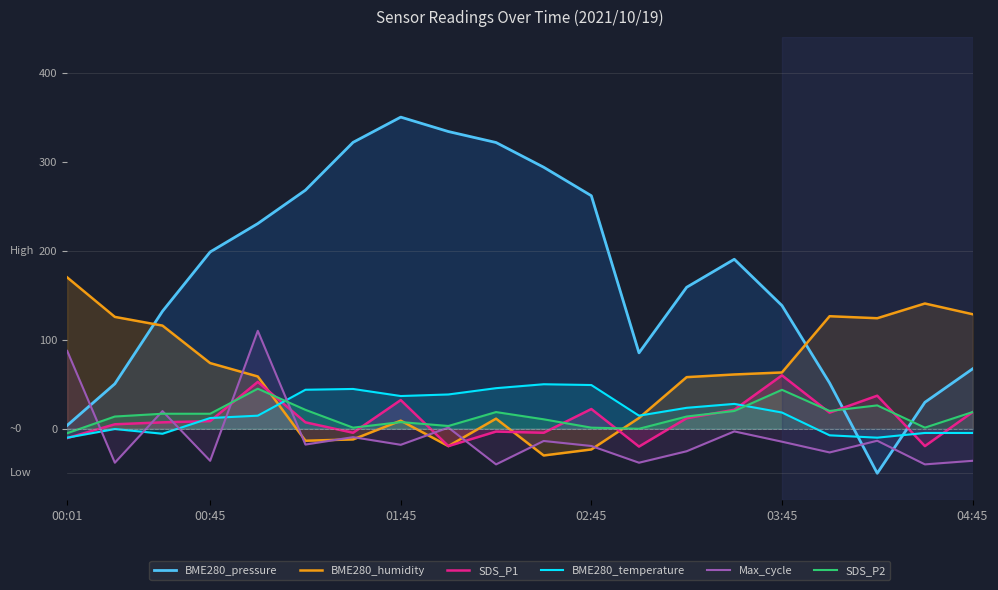

Which series has the widest spread of values?

BME280_pressure